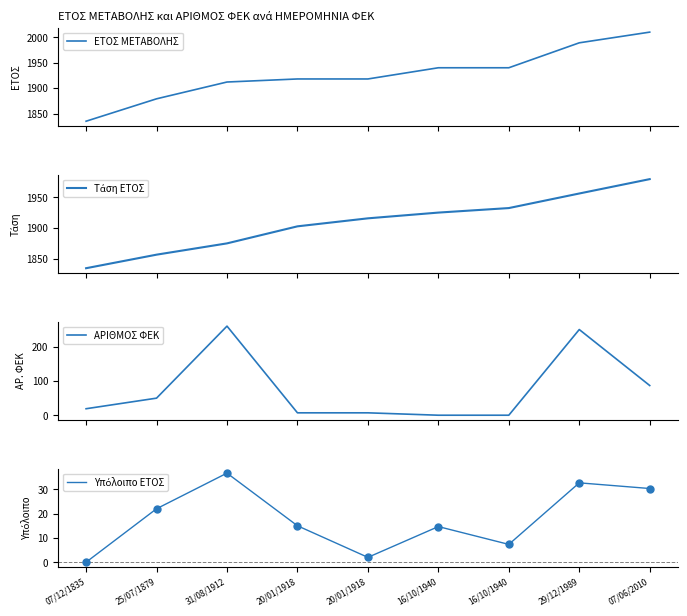

Which series reaches the minimum Y coordinate?

ΑΡΙΘΜΟΣ ΦΕΚ